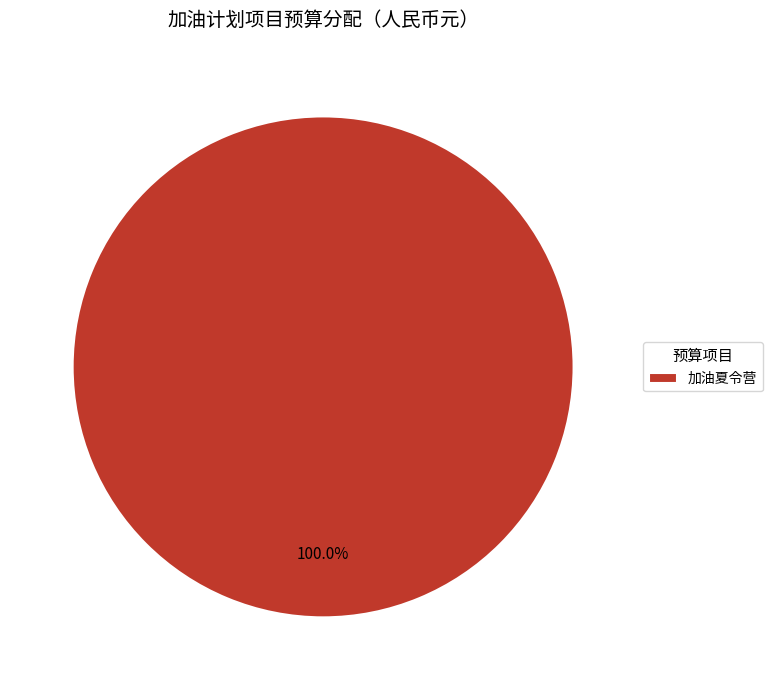

Which category accounts for the majority?

加油夏令营